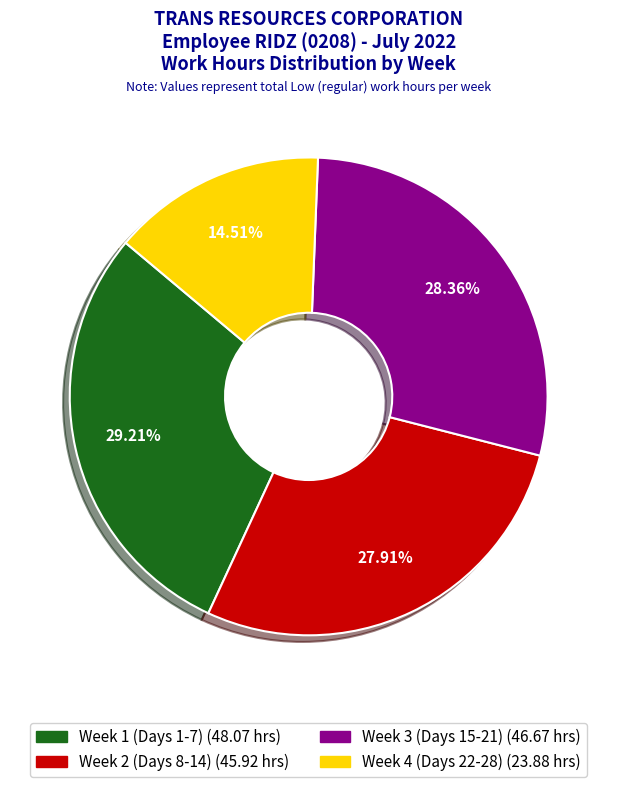

Is there any slice that represents more than half of the pie?

No